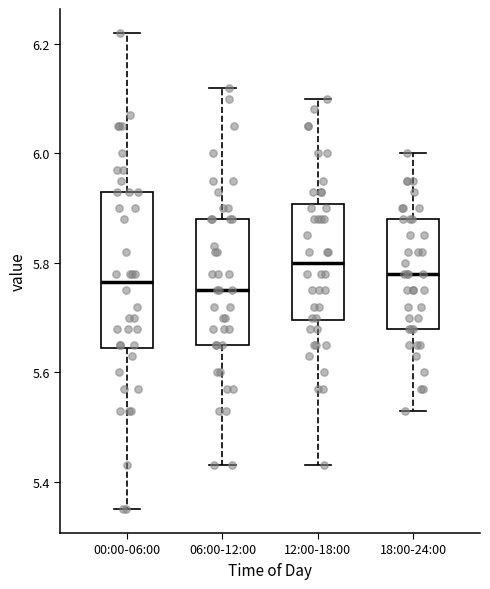

Which box is the tallest, from its lower edge to its upper edge?

00:00-06:00